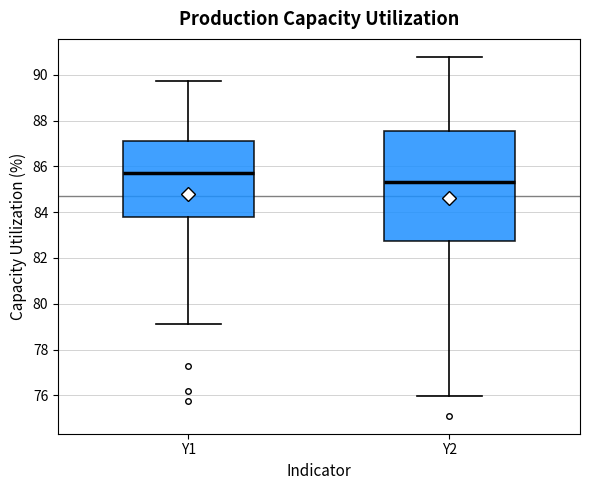

Which box's median line is the lowest?

Y2